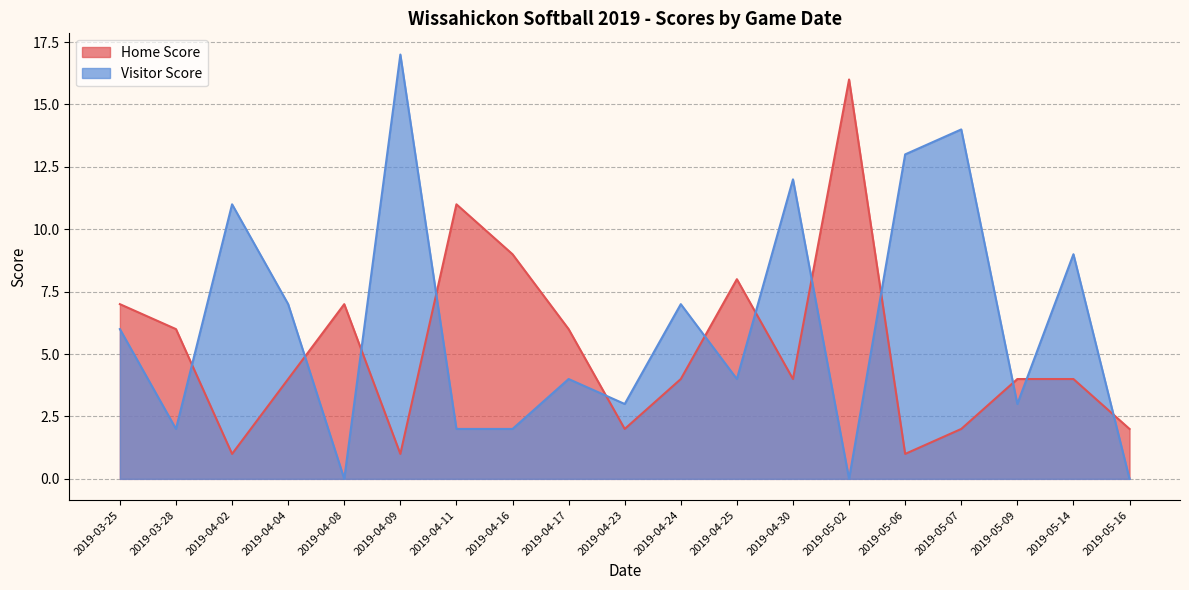

The Home Score series shows 1 at 2019-05-07. True or false?

False